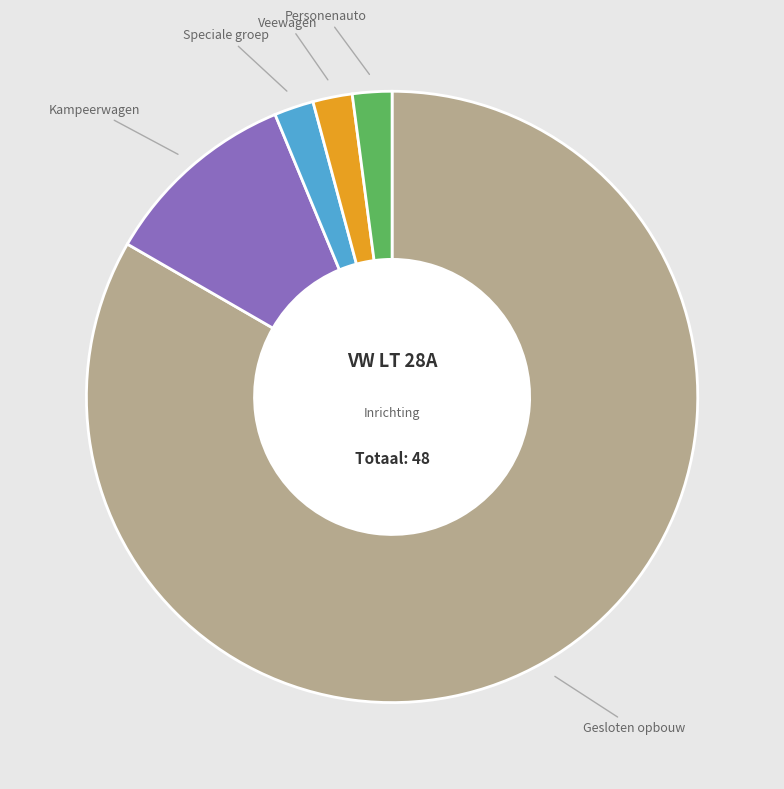

How many slices are in this pie chart?

5